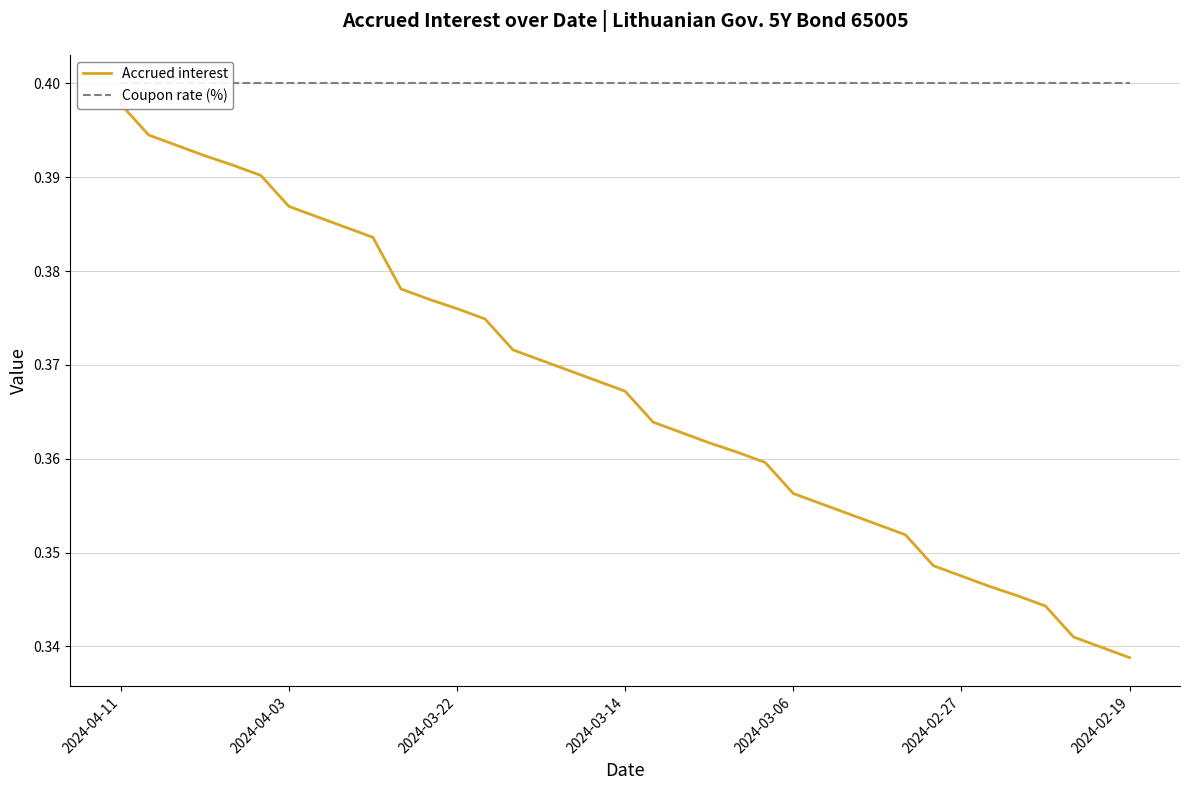

At which category is the sum across all series the highest?

2024-04-11